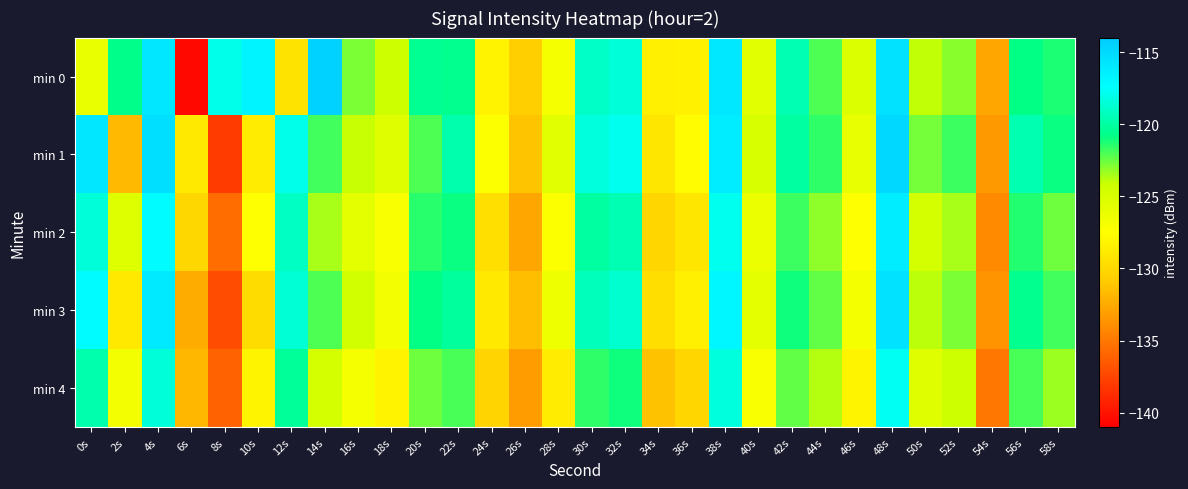

Between 4s and 58s, which series saw the biggest shift?

min 3